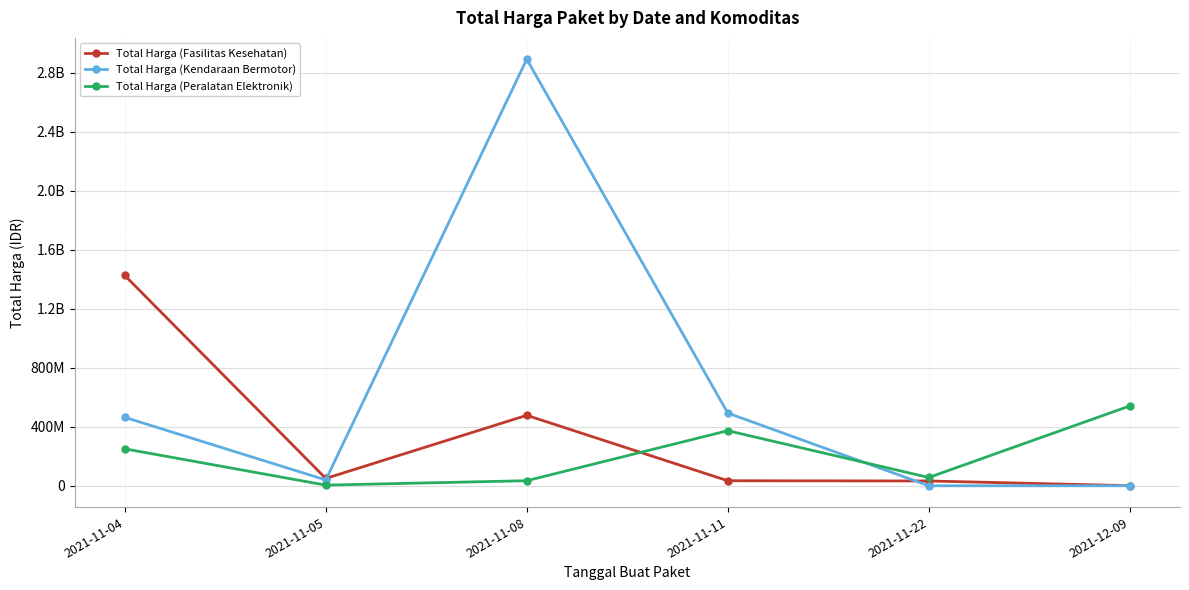

Is this an area chart (filled region under the line)?

No